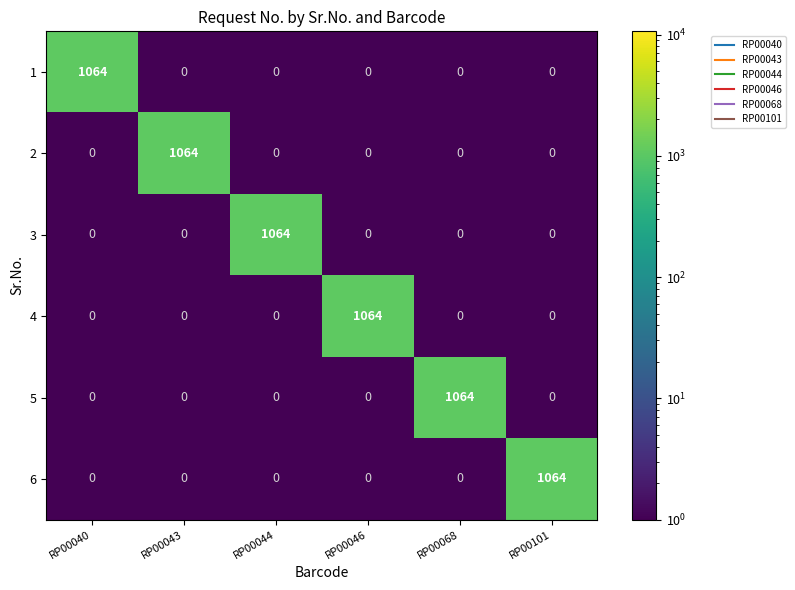

What is the difference between the highest and lowest values at RP00043?

1064